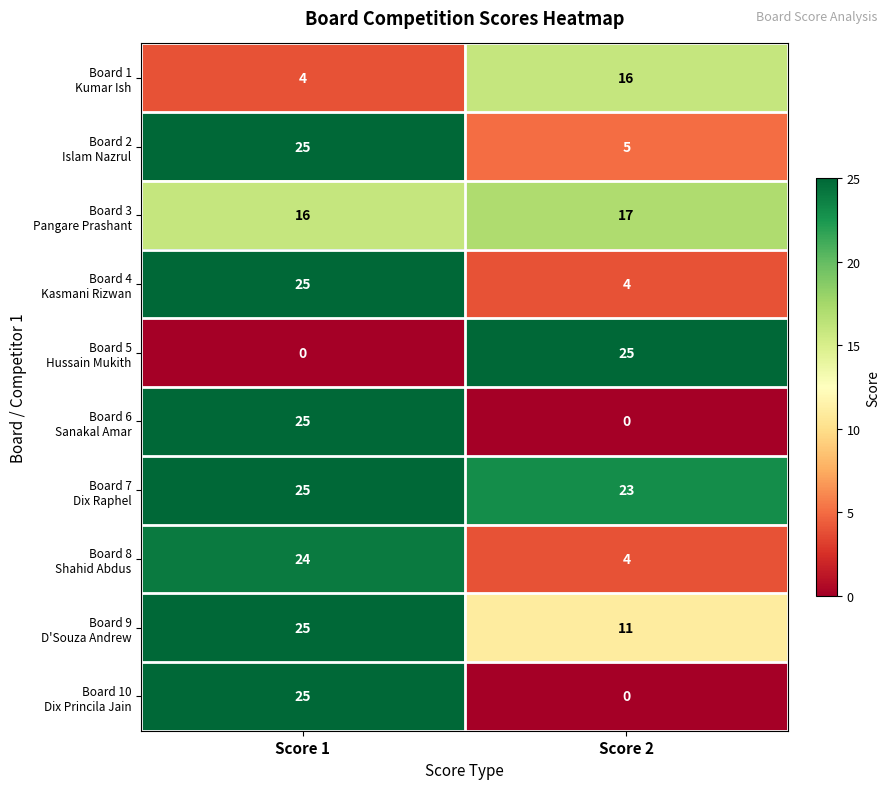

What is the difference between the highest and lowest values at Score 1?

25